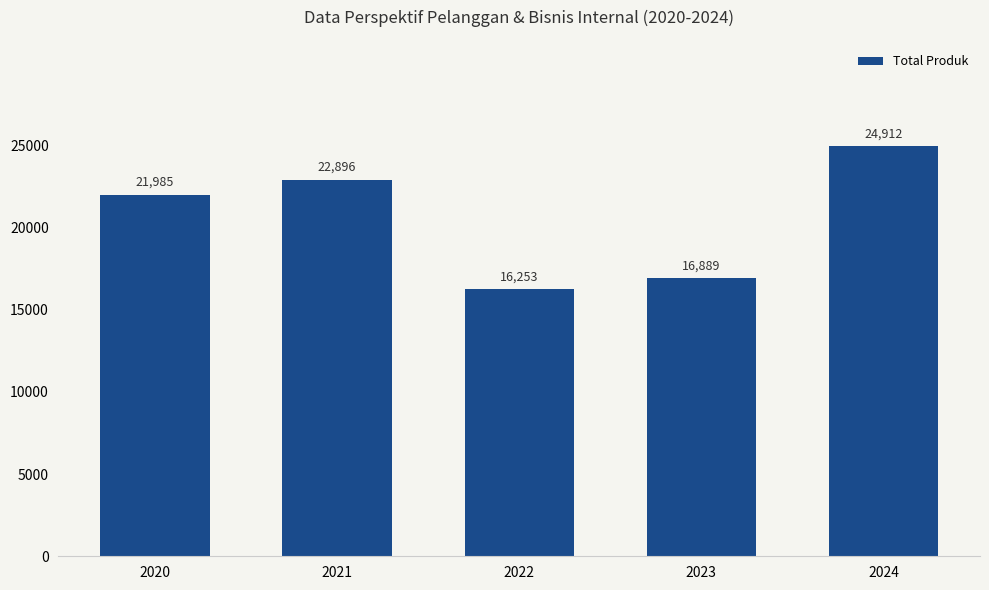

Does the chart contain any negative values?

No